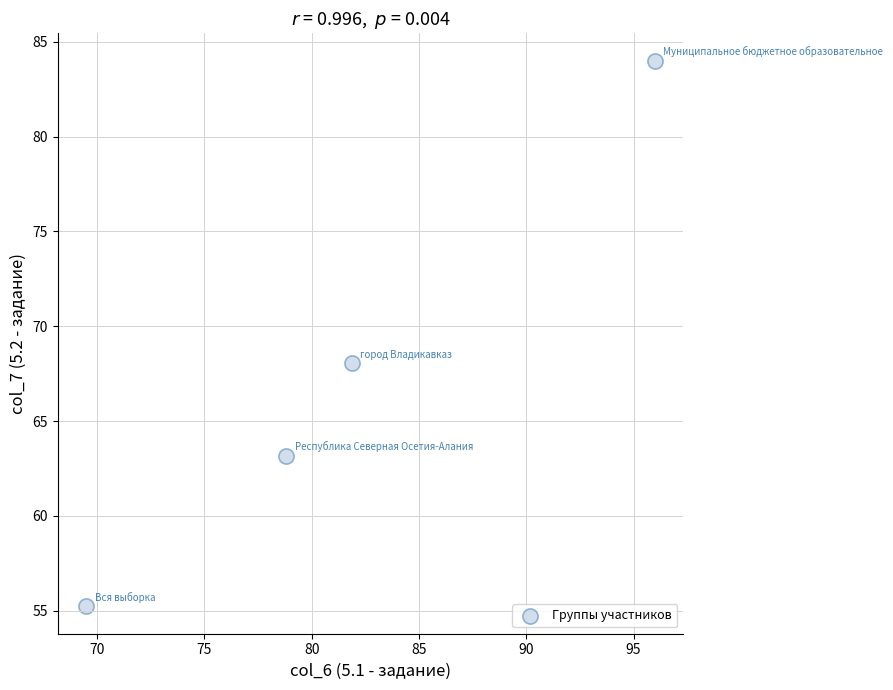

What Y value in the scatter plot is closest to 69?

68.1